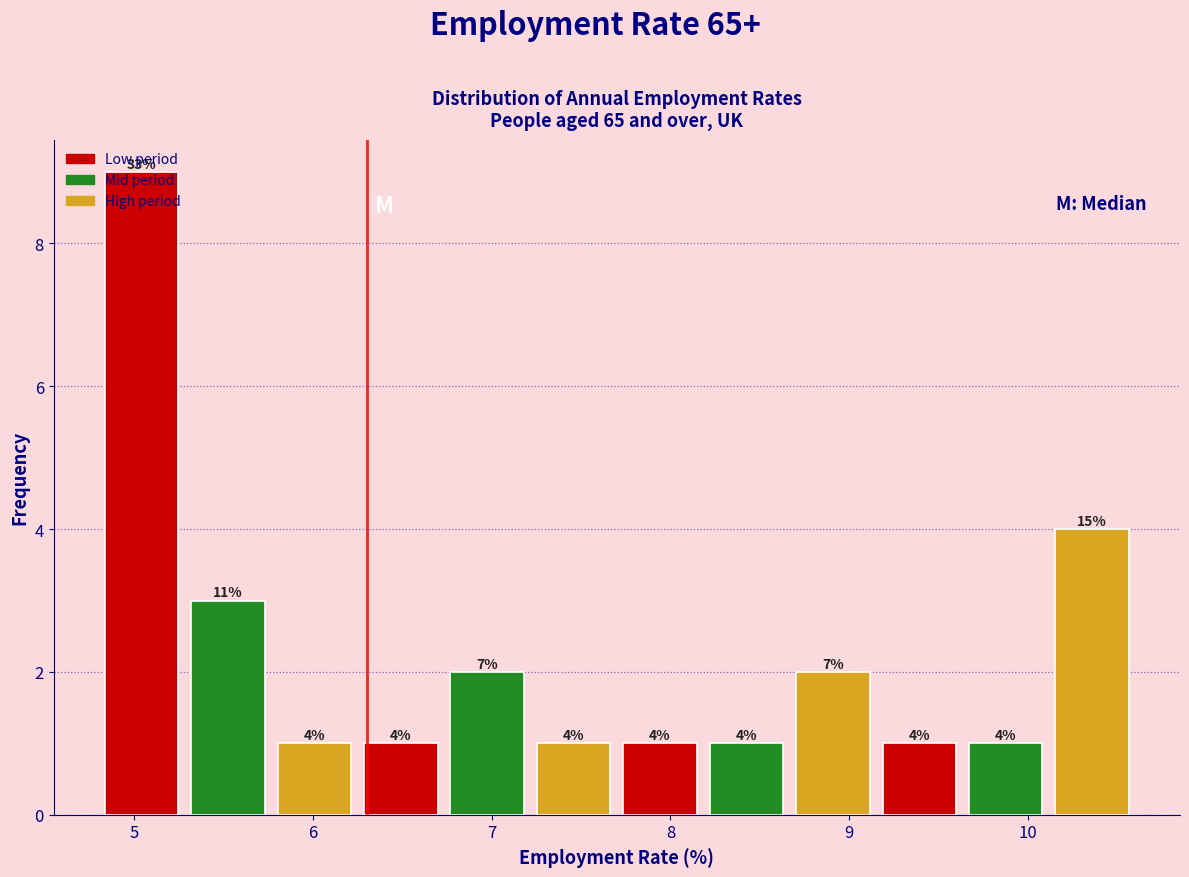

Which range on the x-axis has the tallest bar?

4.8 to 5.3